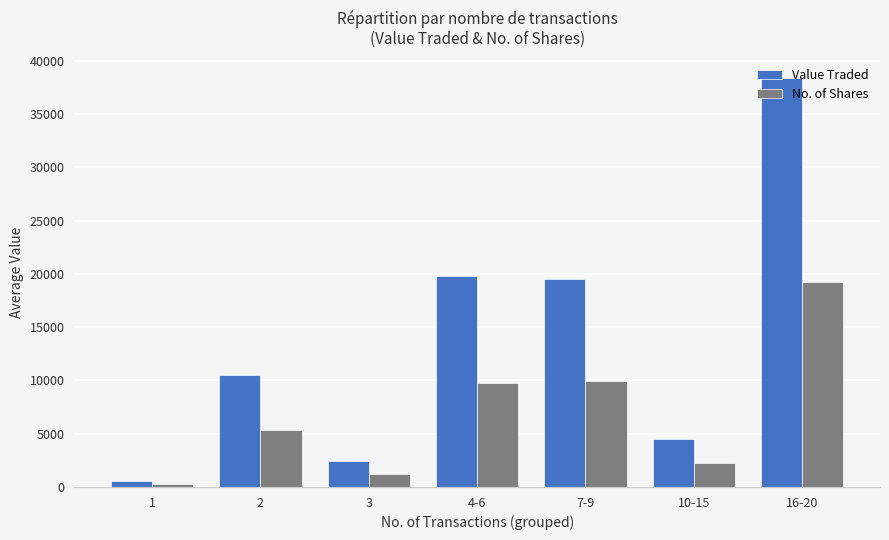

The value of Value Traded at 16-20 is 24804. True or false?

False